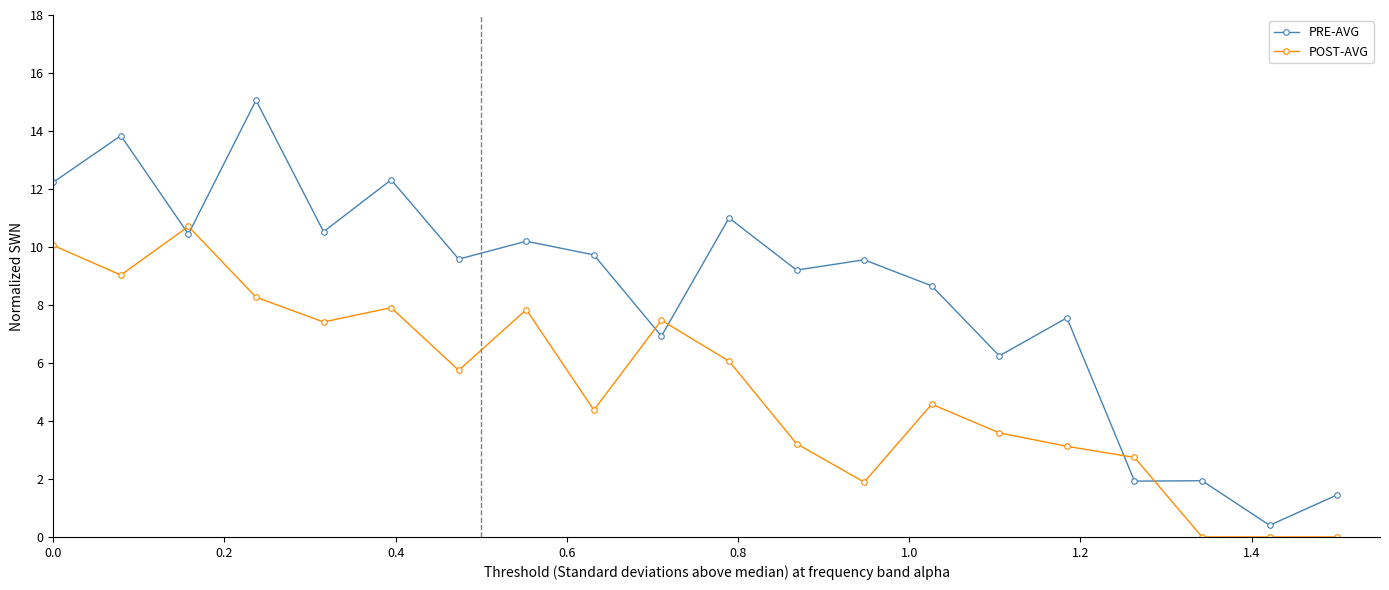

What is the value of the POST-AVG point at the 8th from the left?

7.8